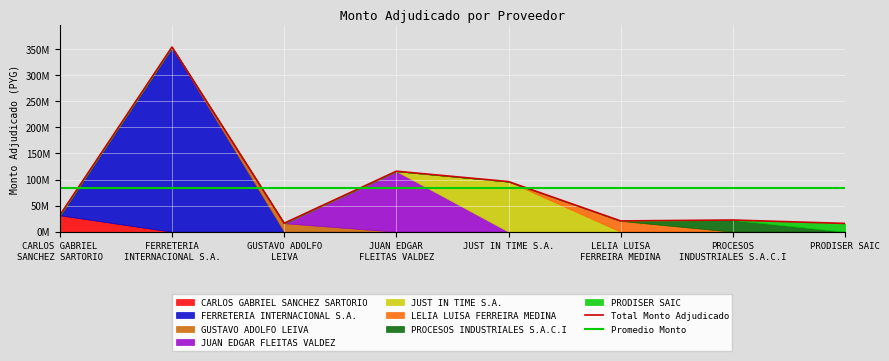

What is the difference between the second highest and minimum values?

99912000